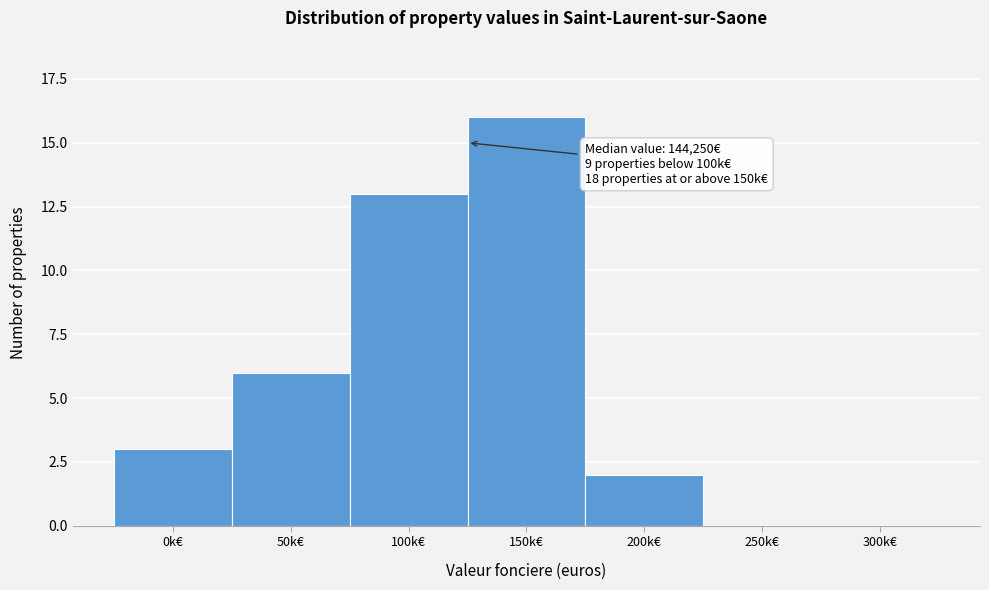

Reading right to left, extract all data points from this chart.

300k€=0	250k€=0	200k€=2	150k€=16	100k€=13	50k€=6	0k€=3